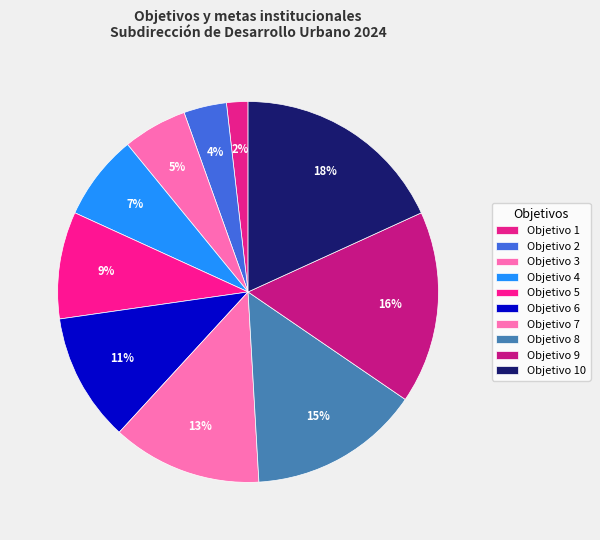

How many segments does this pie chart have?

10